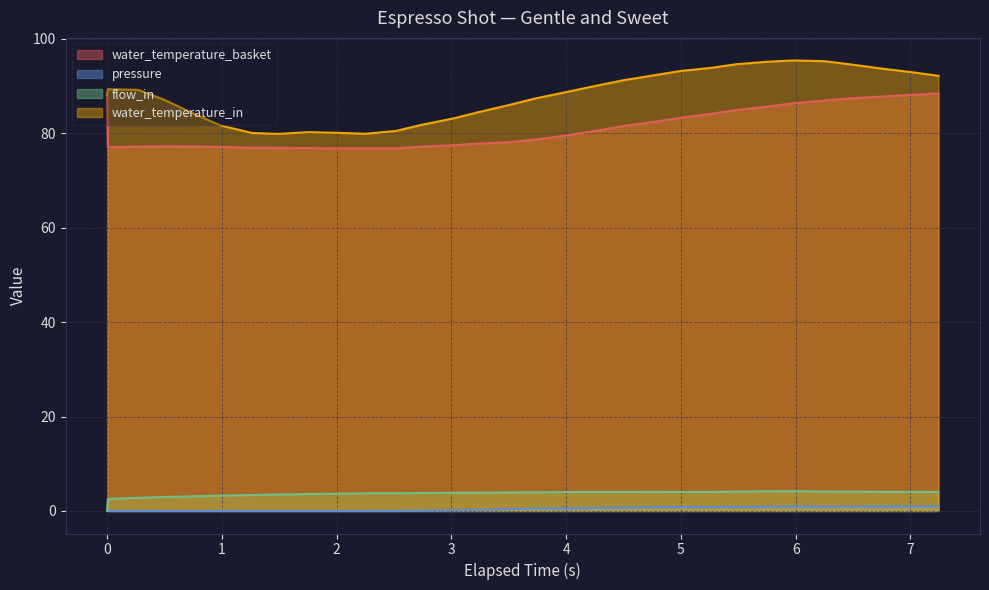

True or false: water_temperature_basket and flow_in cross at least once.

False